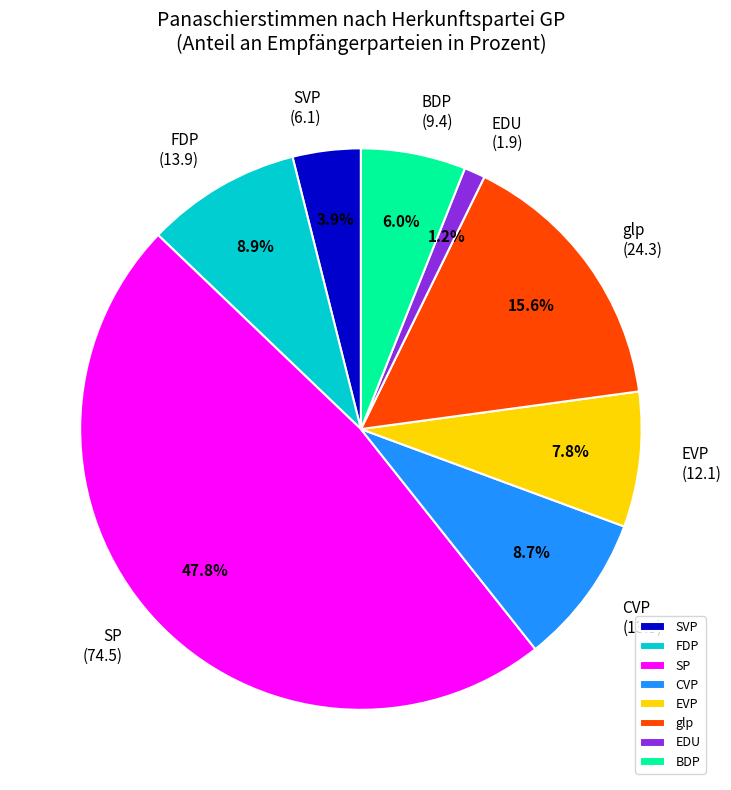

Does SVP account for over 50% of the chart?

No